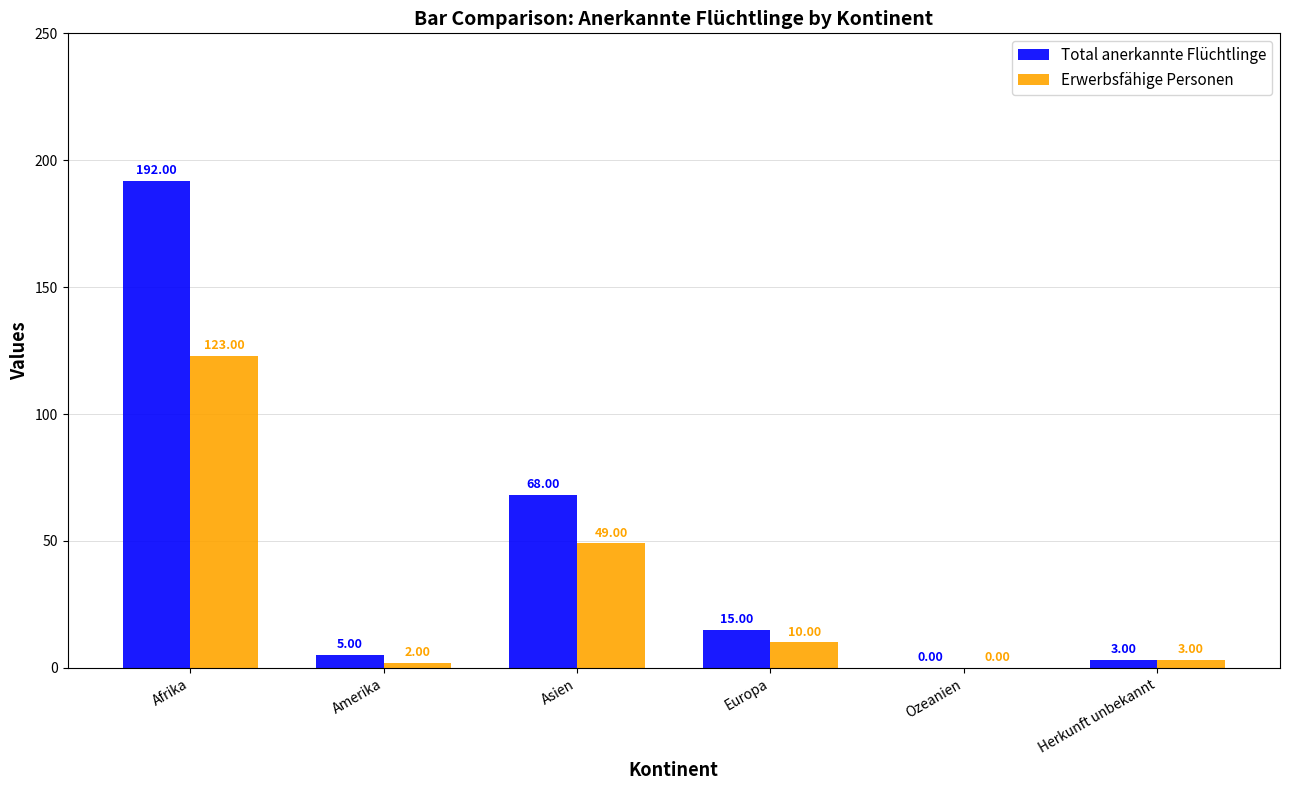

What is the sum of the Erwerbsfähige Personen values at Afrika and Amerika?

125